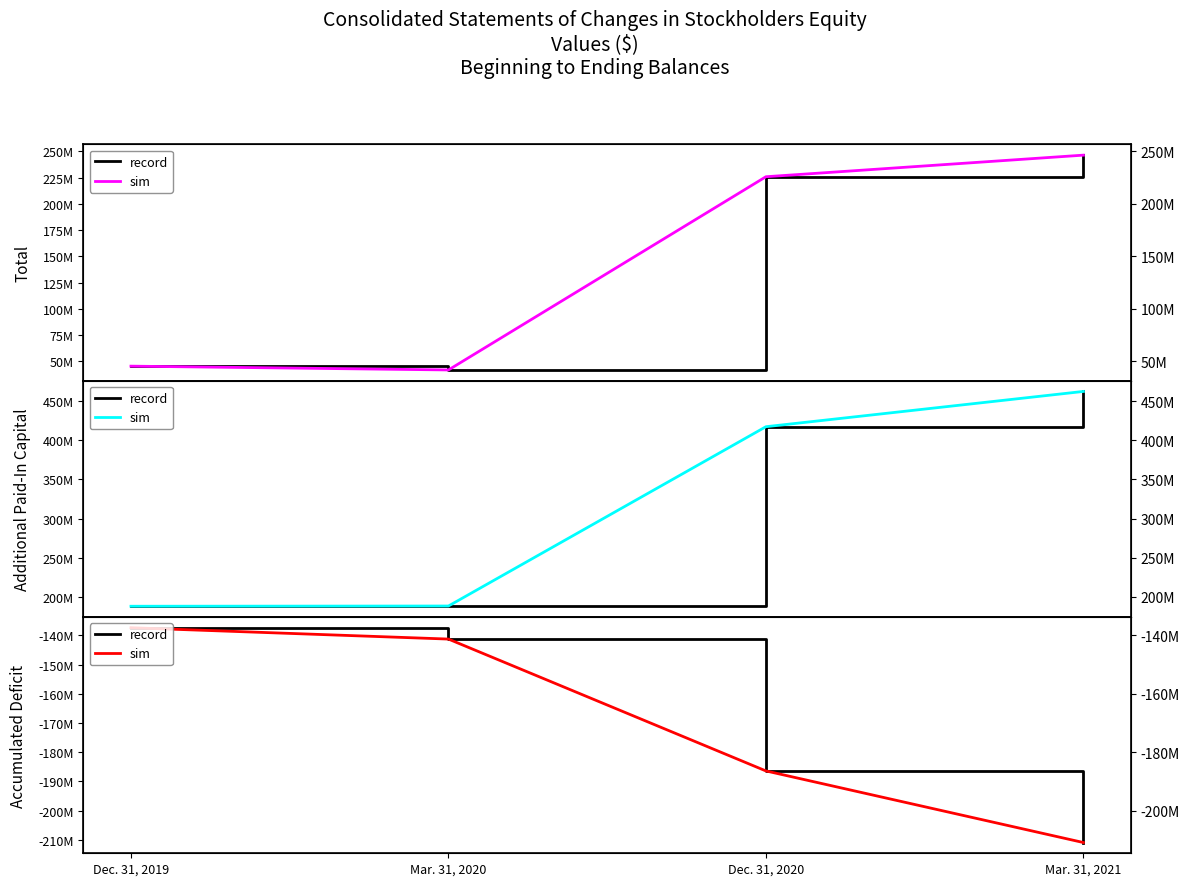

How many values in the sim series exceed -141261771?

1